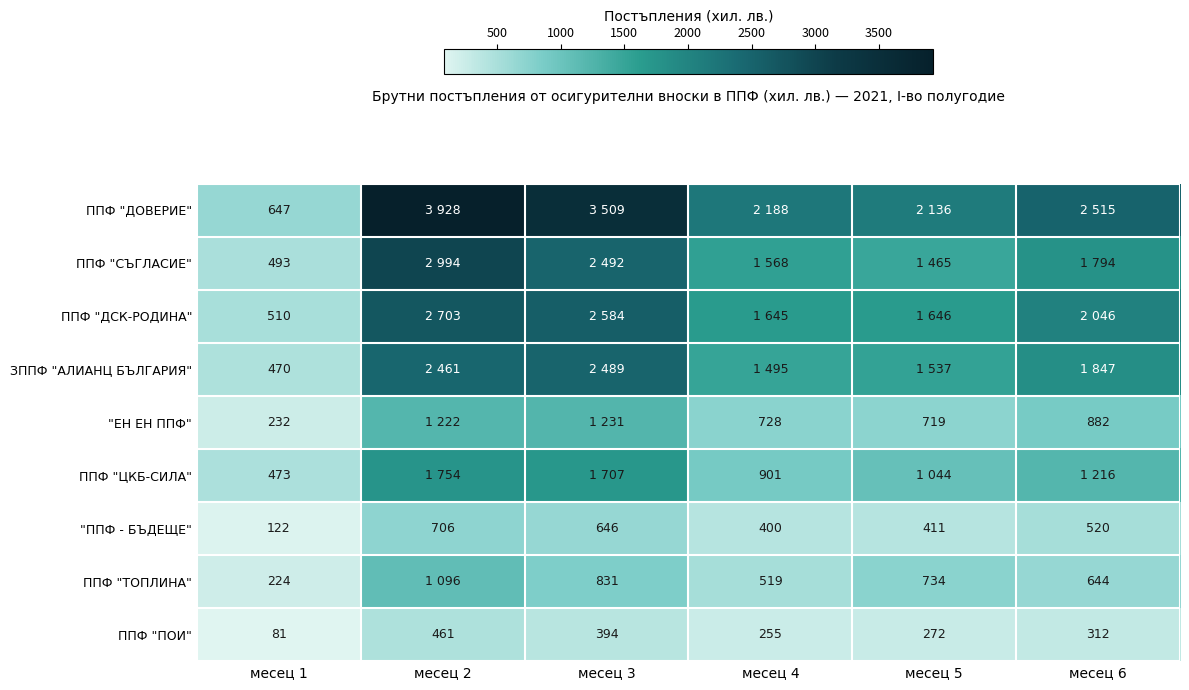

What is the spread (max minus min) of values at месец 1?

566